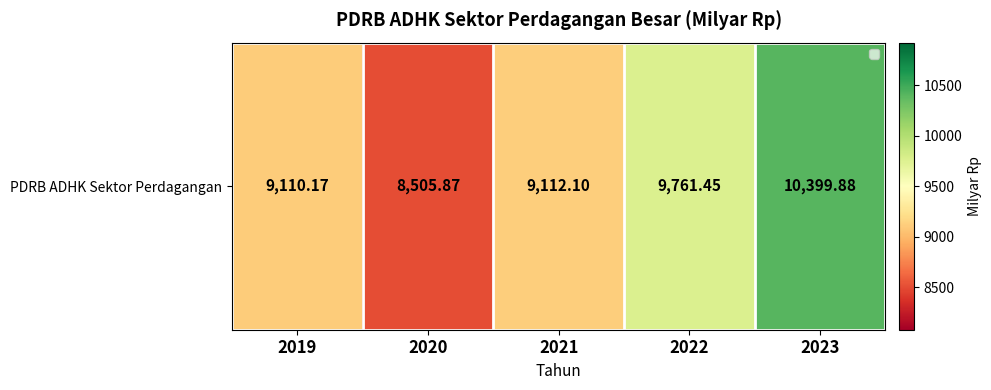

What value does the data have at 2021?

9112.1